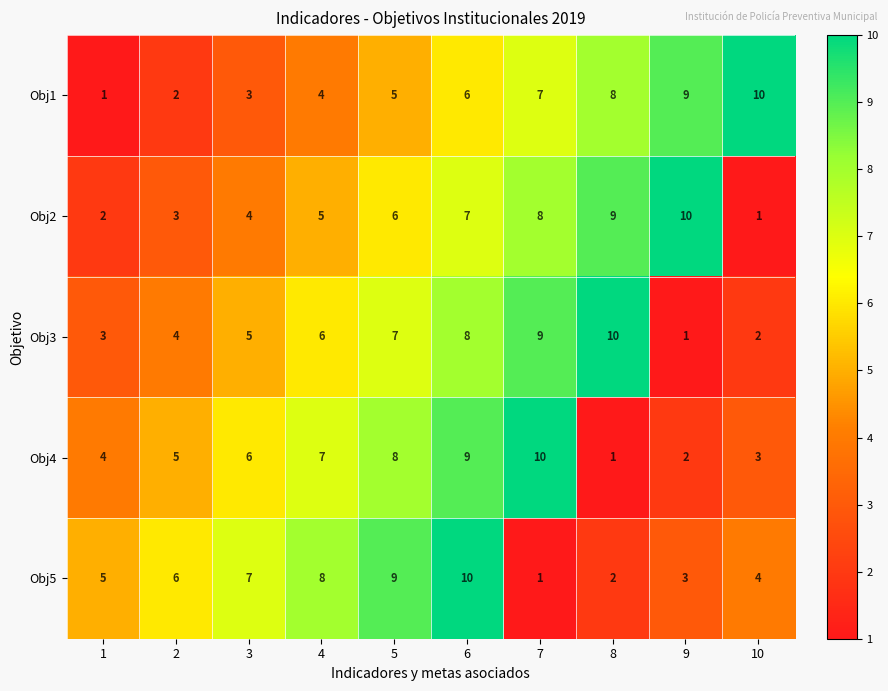

What is the difference between the maximum and minimum values in the Obj5 series?

9